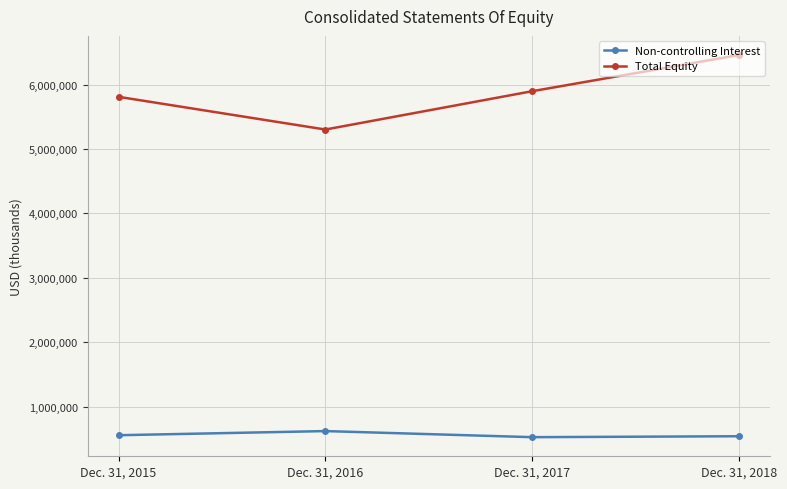

What is the spread (max minus min) of values at Dec. 31, 2016?

4681394